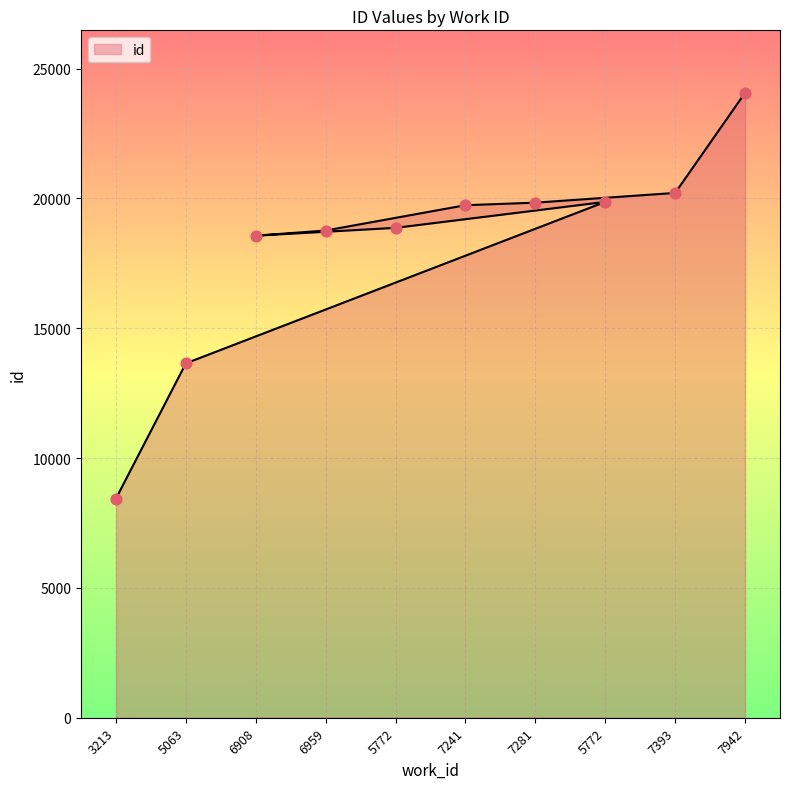

What is the ratio of the value at 5063 to the value at 7281?

0.7